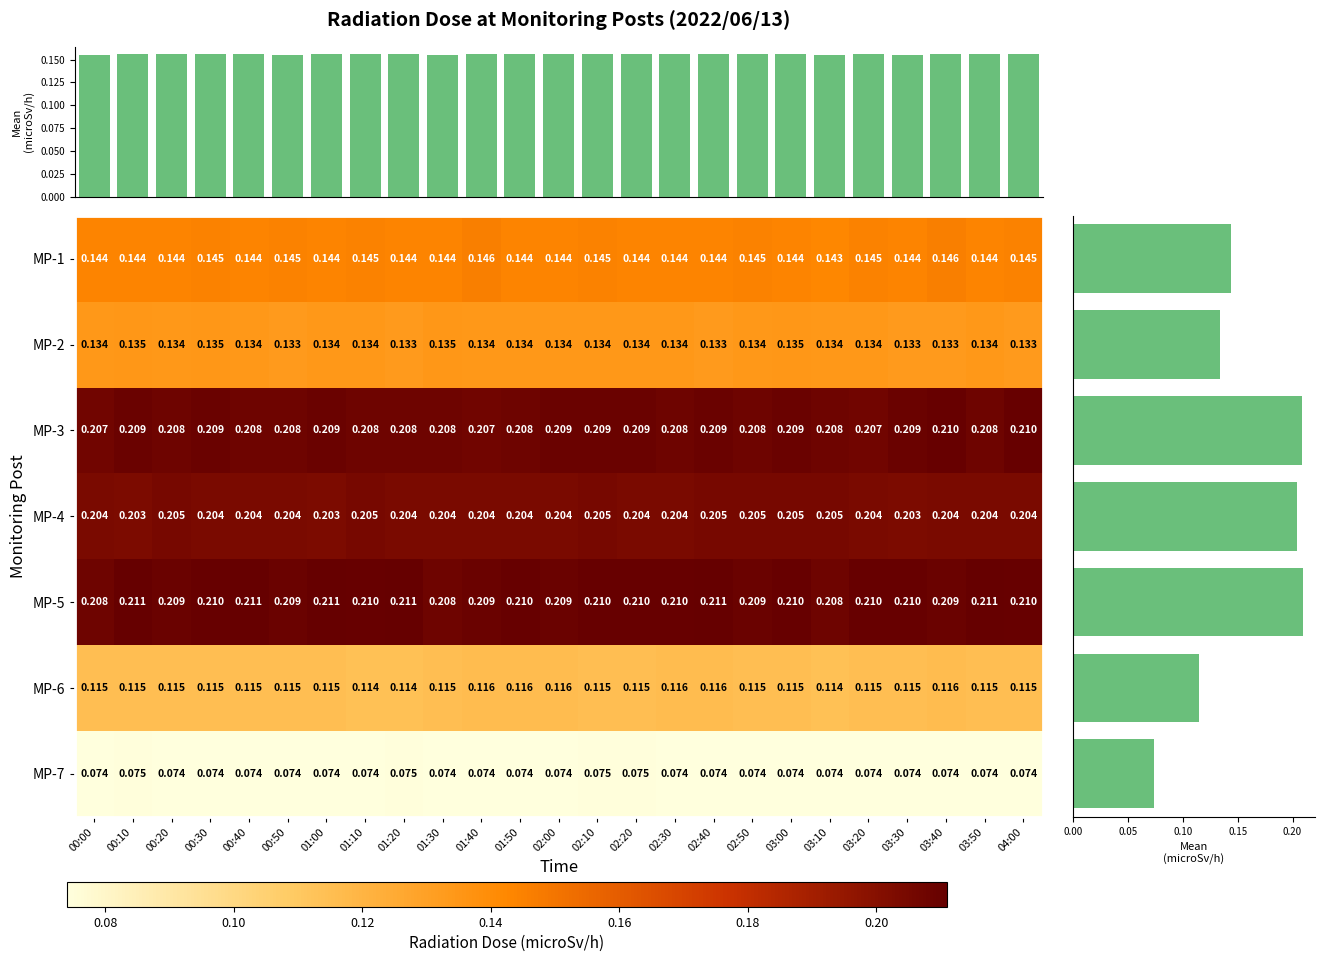

Is the value of MP-7 at 03:00 greater than the value of MP-6 at 01:40?

No